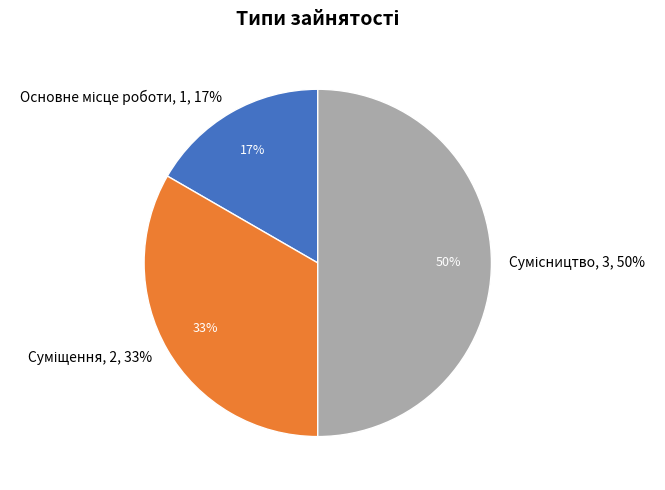

Rank the categories by value from highest to lowest.

Сумісництво, Суміщення, Основне місце роботи